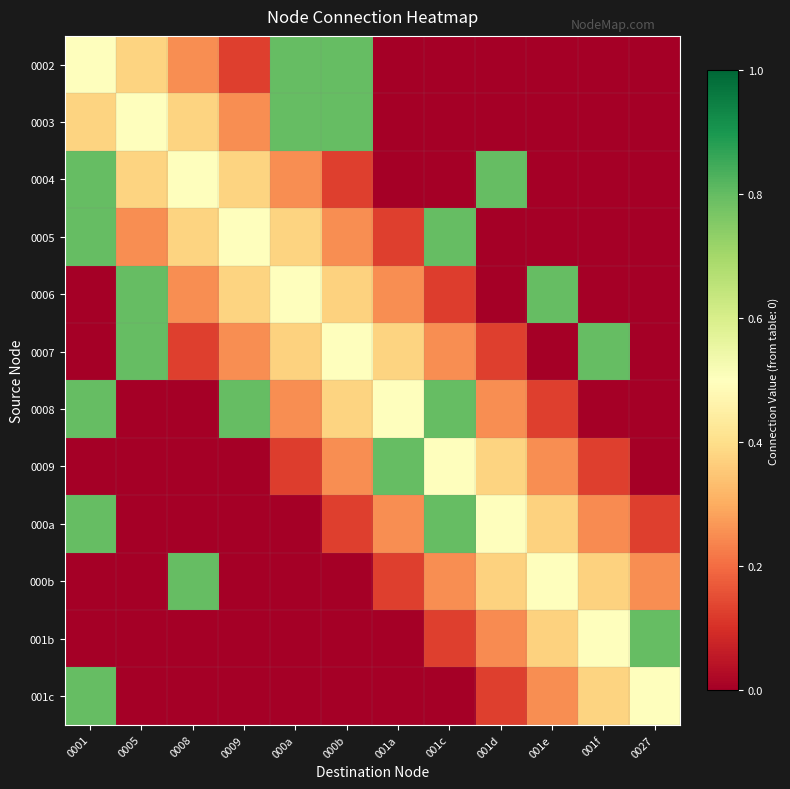

What is the total value across all series at 0027?

1.7